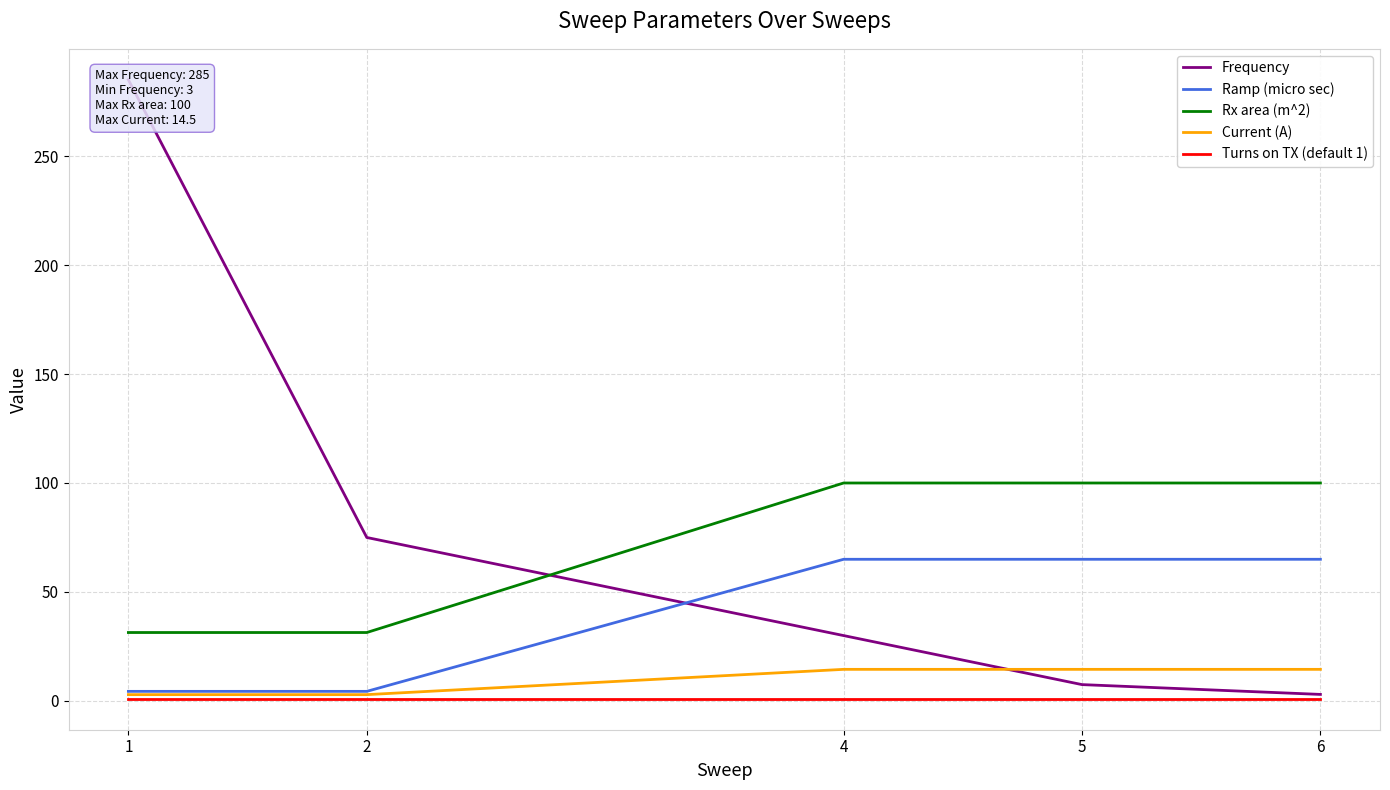

What are all the series names shown in the legend?

Frequency, Ramp (micro sec), Rx area (m^2), Current (A), Turns on TX (default 1)